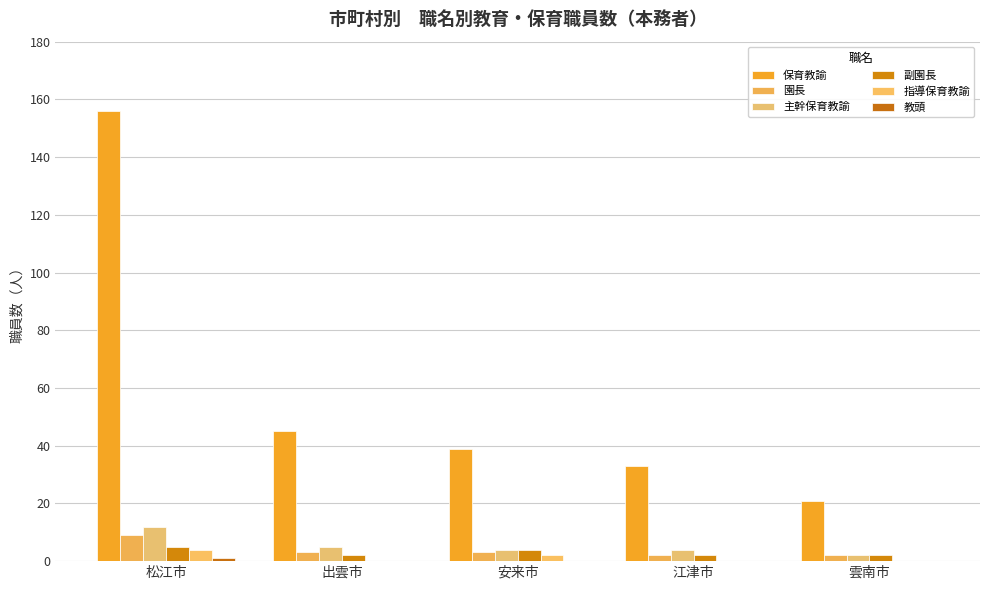

Which series has the largest range (max minus min)?

保育教諭